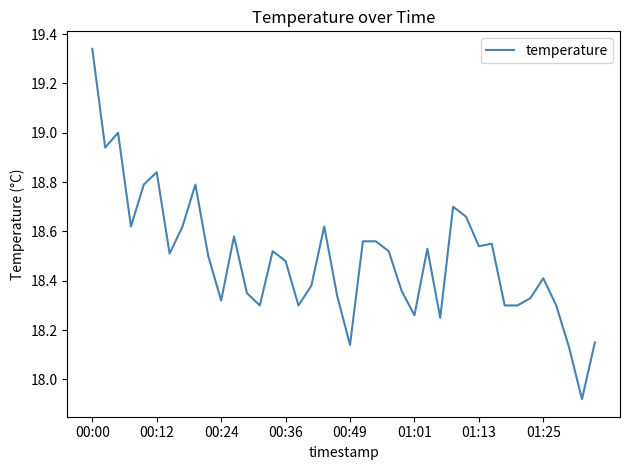

What is the difference between the maximum and minimum values?

1.4